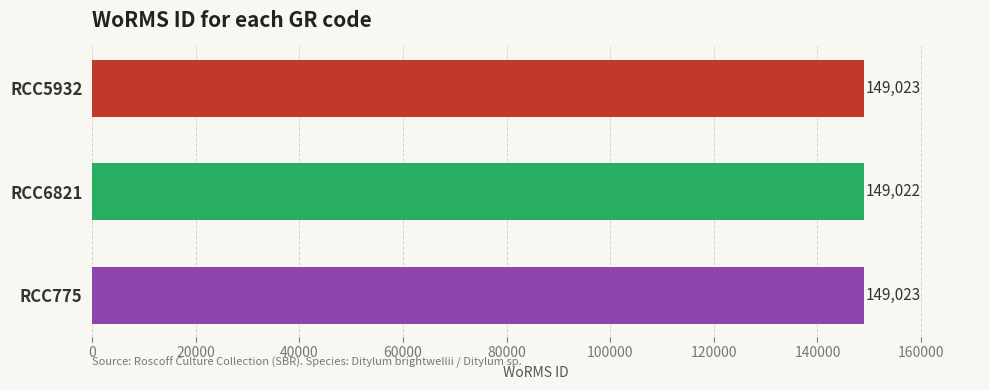

How many bars are there in total?

3